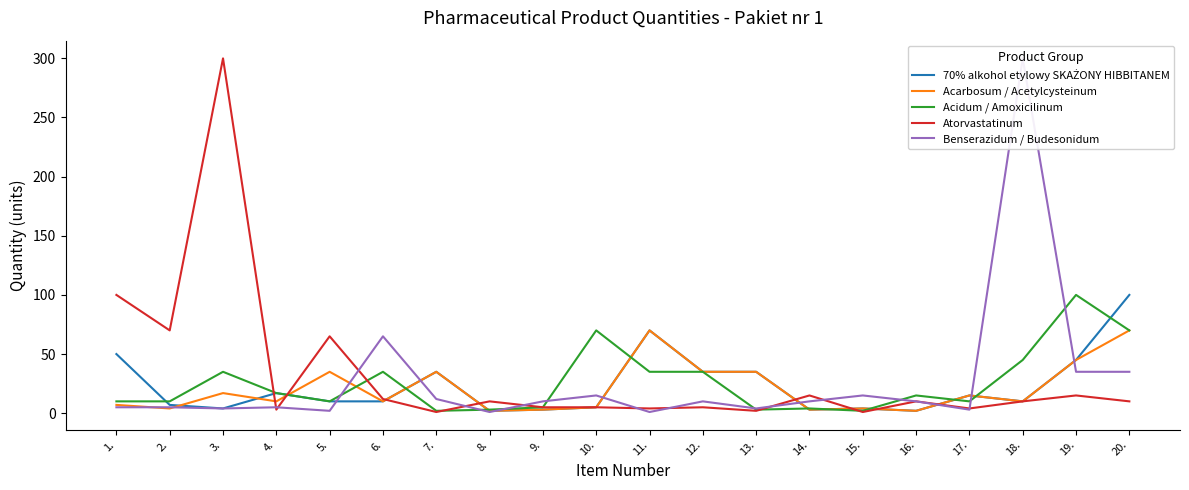

What is the sum of all Benserazidum / Budesonidum values?

547